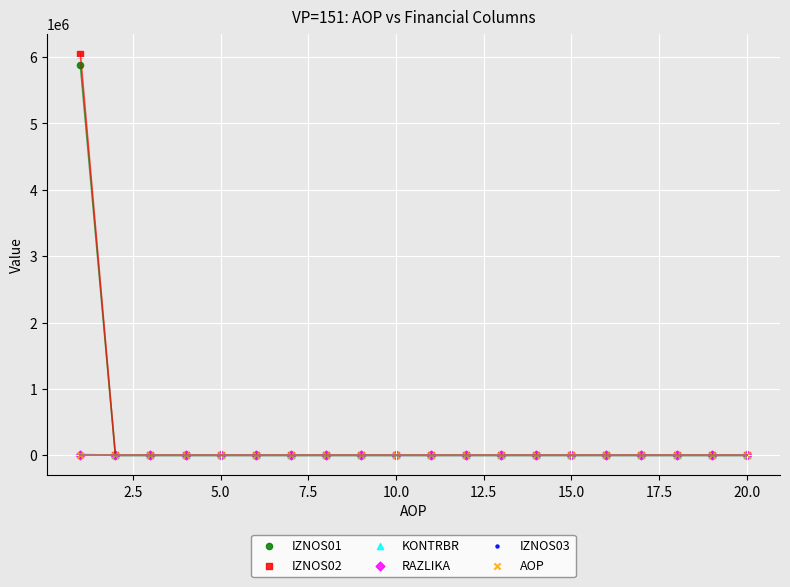

What are all the series names shown in the legend?

IZNOS01, IZNOS02, KONTRBR, RAZLIKA, IZNOS03, AOP